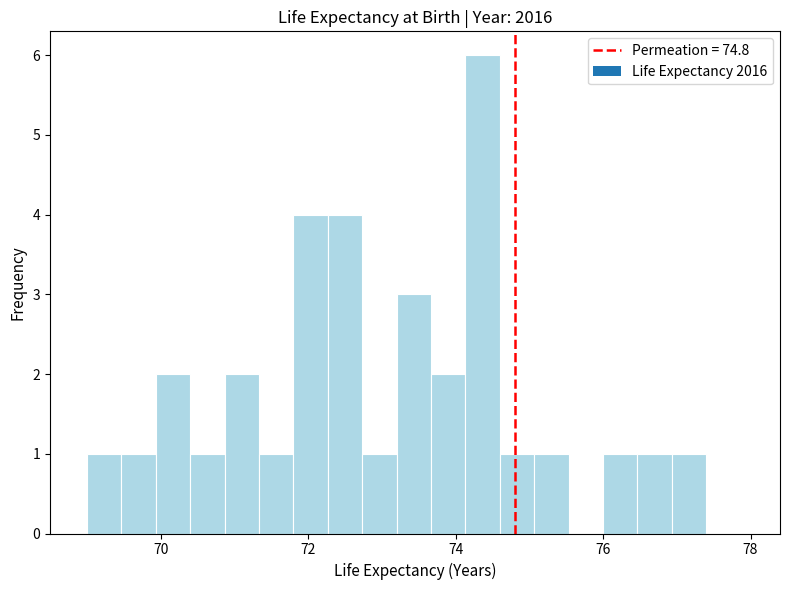

Around what value on the x-axis is the tallest bar? Give the approximate position of its centre, as read against the axis.

74.4